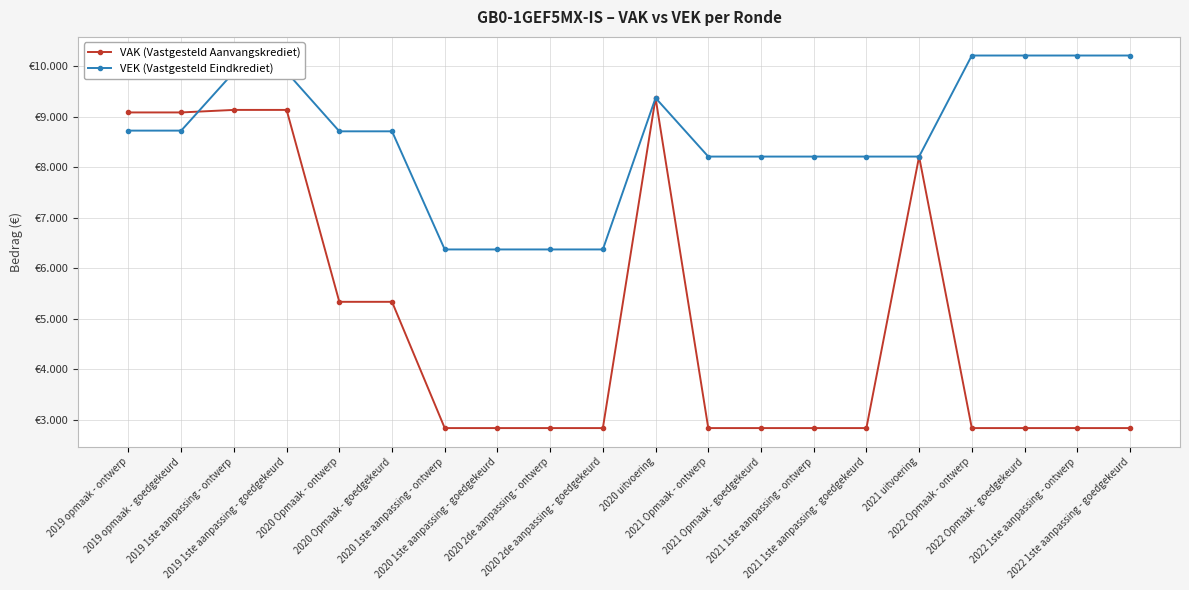

Is this an area chart (filled region under the line)?

No